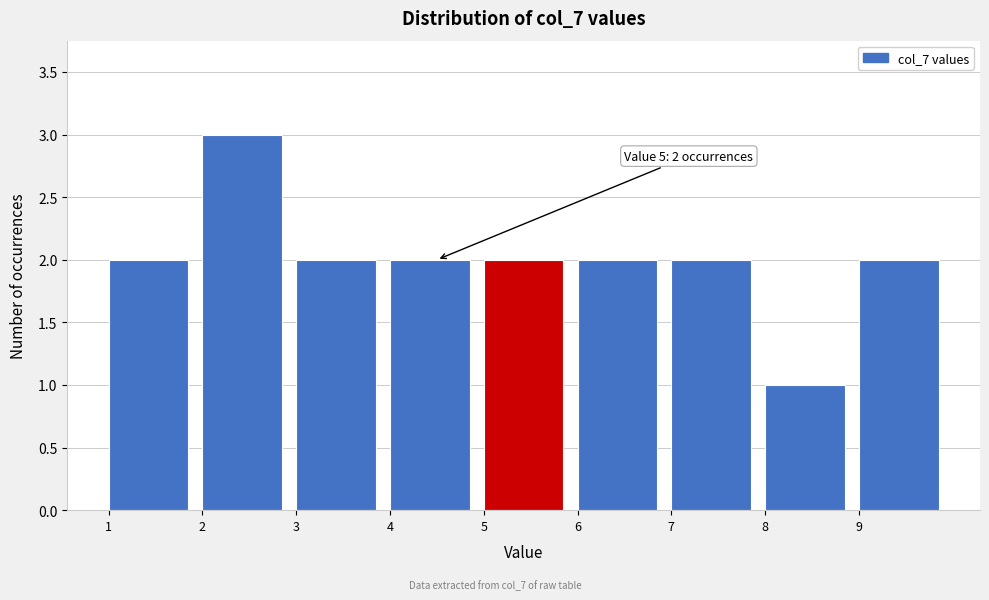

Which range on the x-axis has the tallest bar?

2 to 3